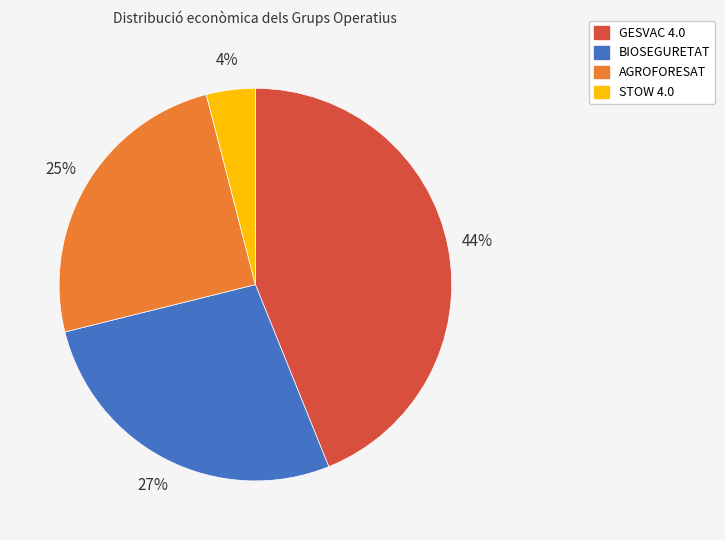

Approximately how many times larger is the value at BIOSEGURETAT compared to STOW 4.0?

6.8